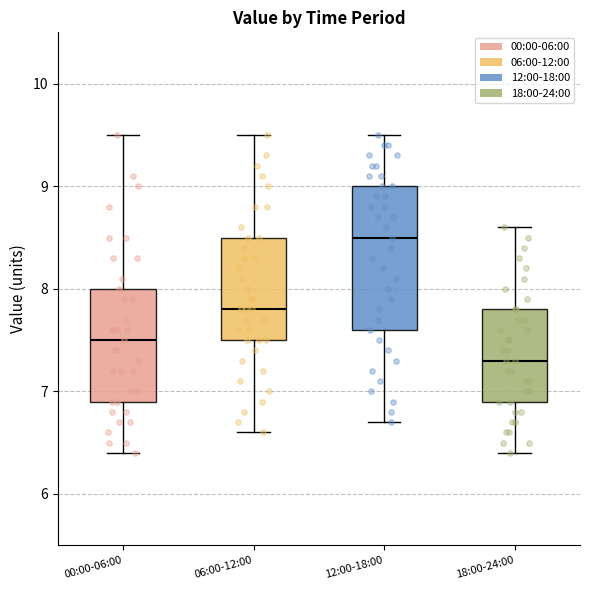

Which box is the tallest, from its lower edge to its upper edge?

12:00-18:00